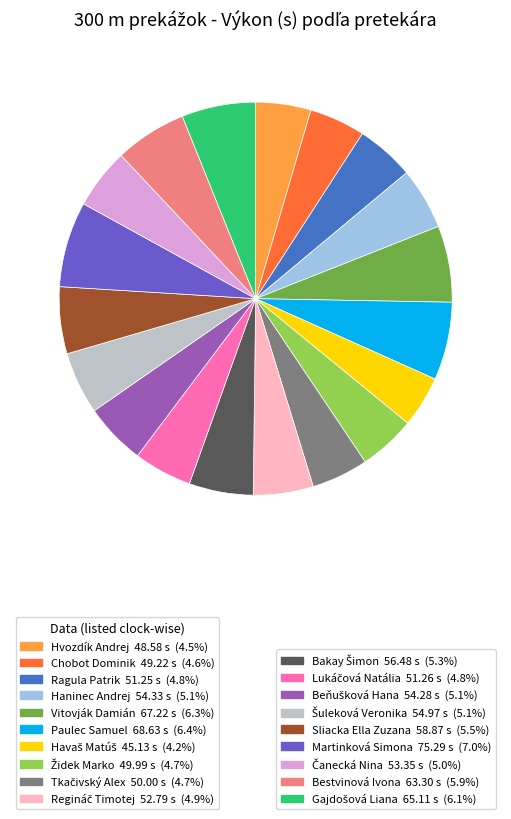

Is there a majority slice in this chart?

No